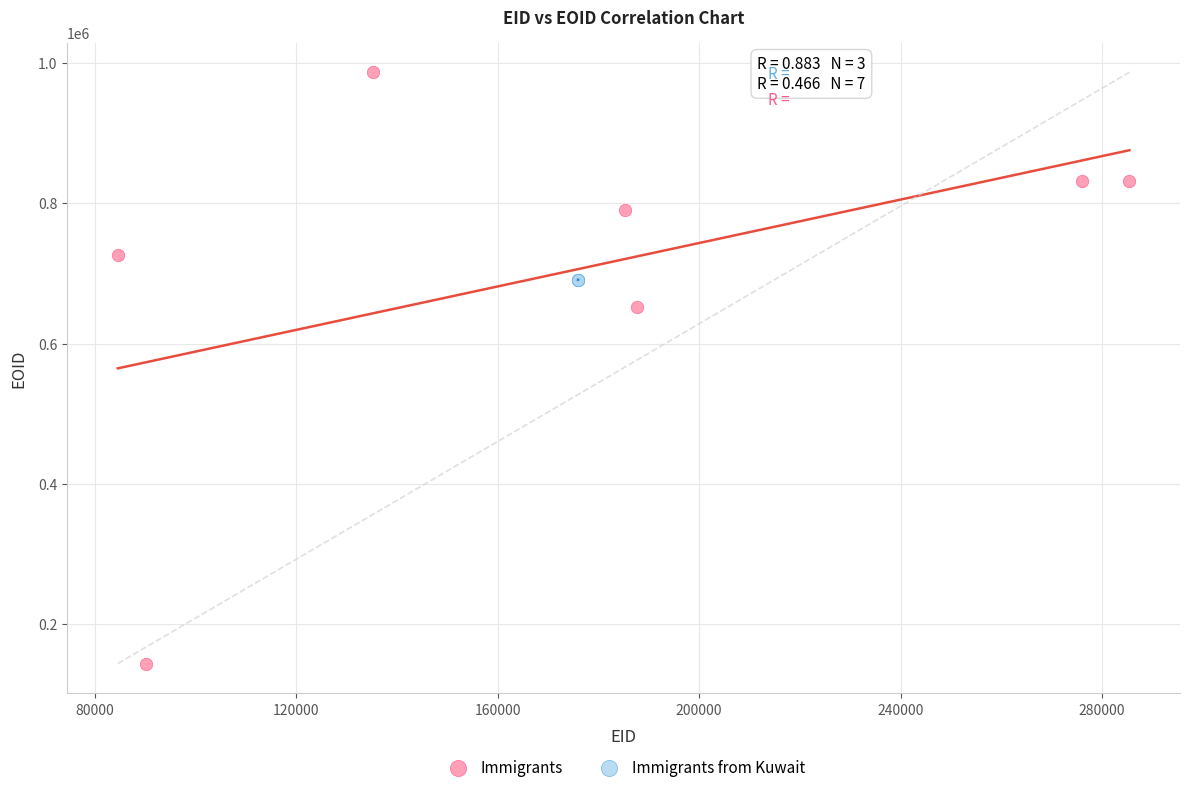

Which series has the widest spread of Y values?

Immigrants